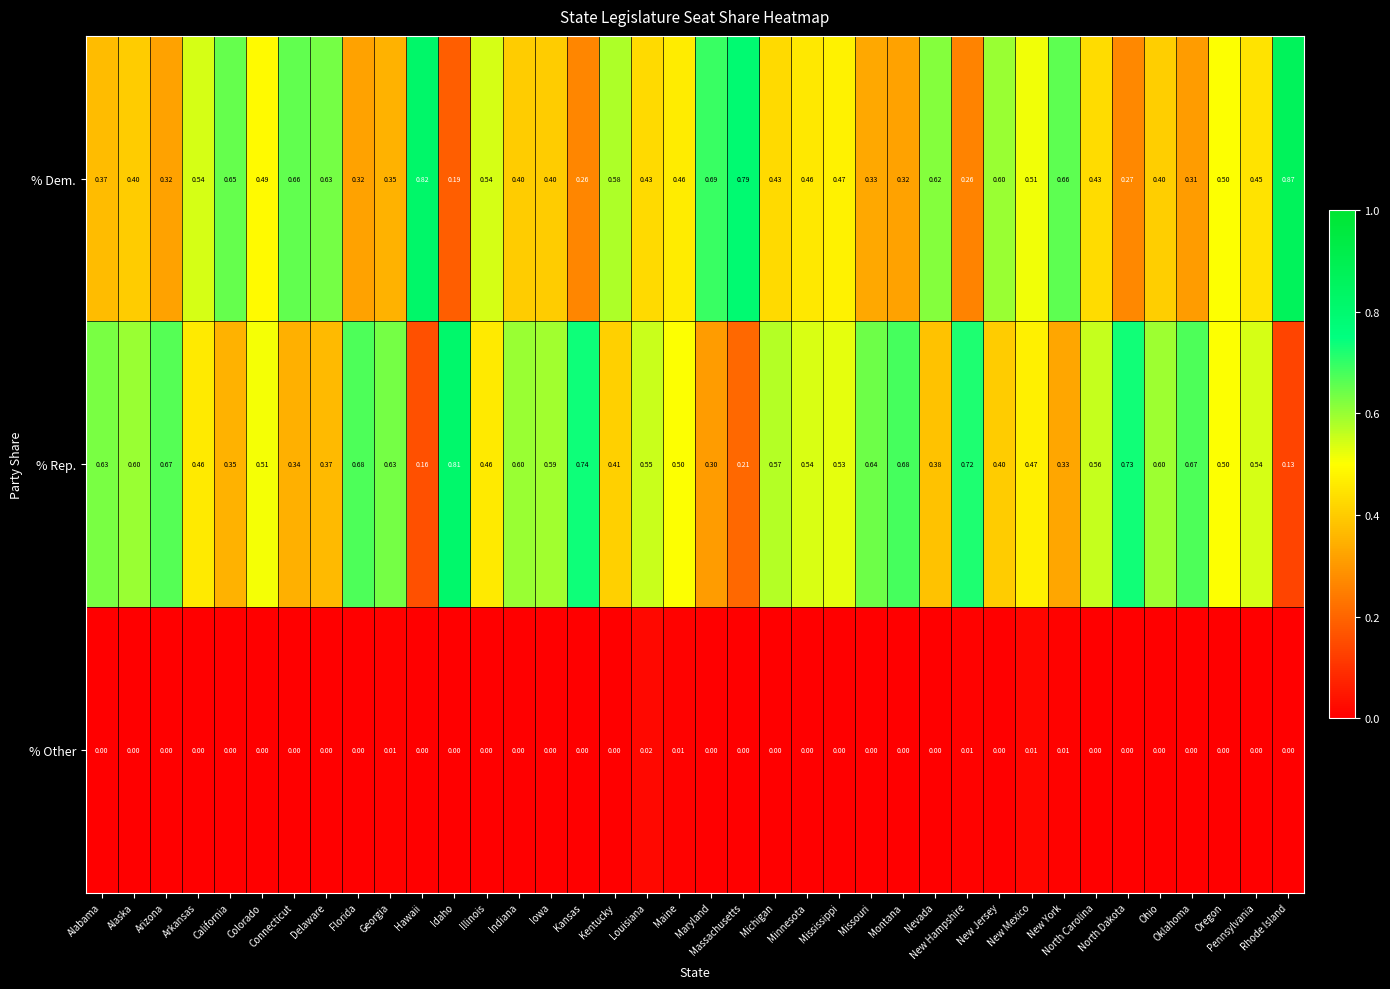

List the series in order of their peak value, lowest first.

% Other, % Rep., % Dem.